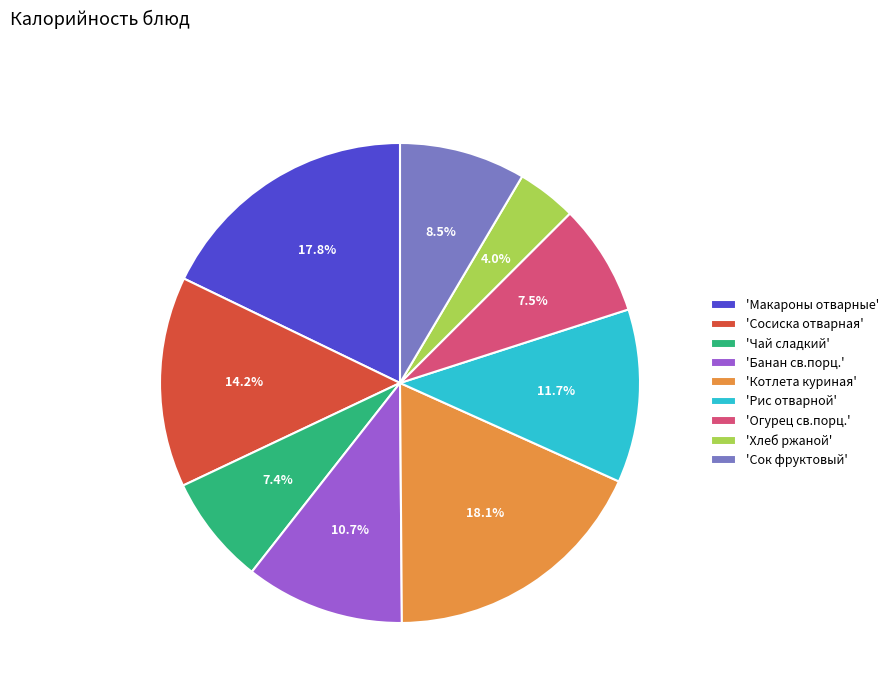

What is the smallest slice in the pie chart?

'Хлеб ржаной'